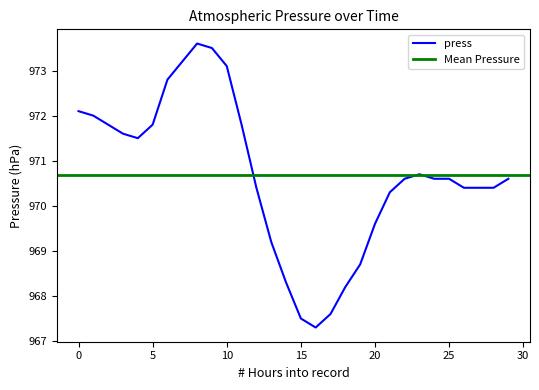

What is the sum of the values at 2020-11-01 16:00 and 2020-11-01 22:00?

1937.9